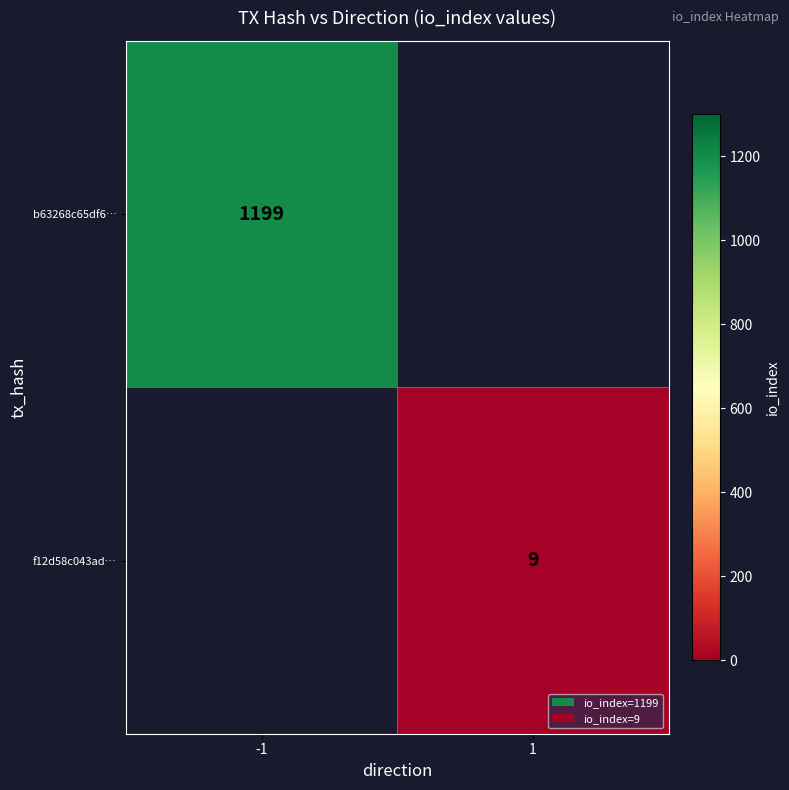

What is the greatest value displayed?

1199.0